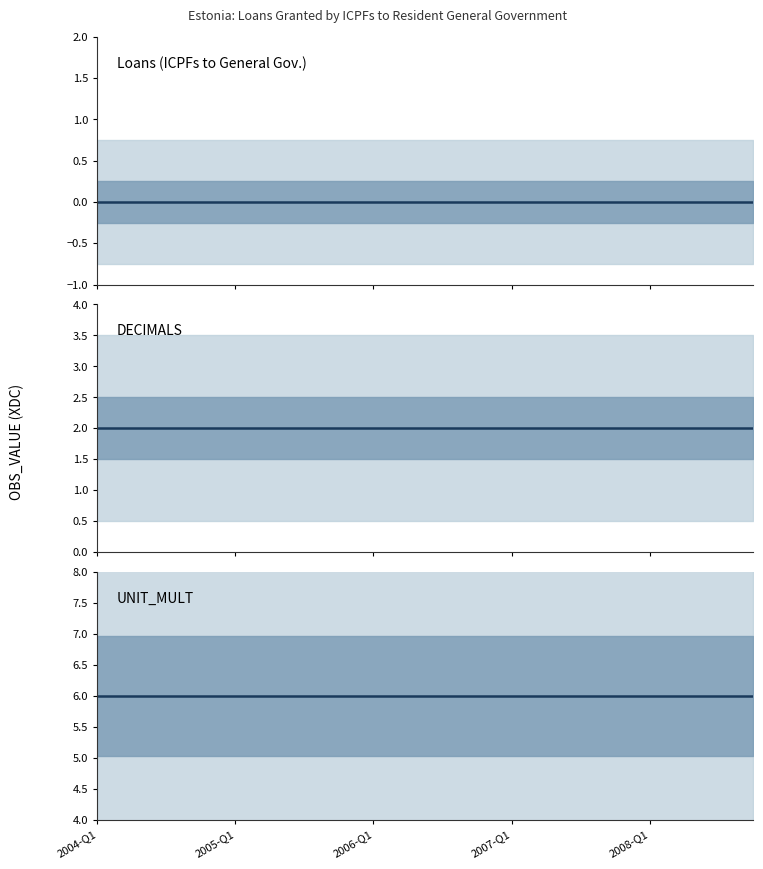

Is the value of UNIT_MULT at 2006-Q1 greater than the value of Loans (ICPFs to General Gov.) at 2007-Q1?

Yes